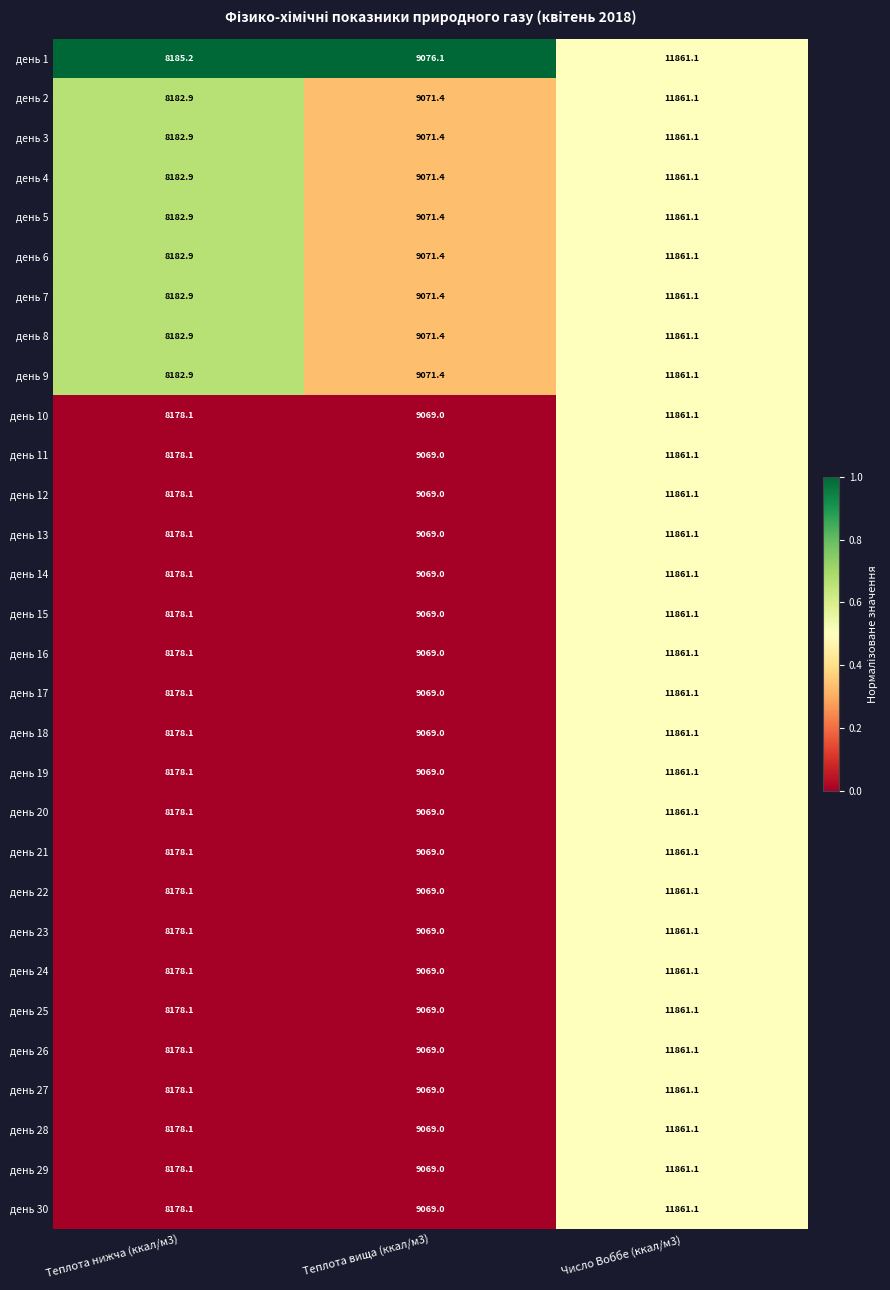

Count the number of categories in the chart.

3